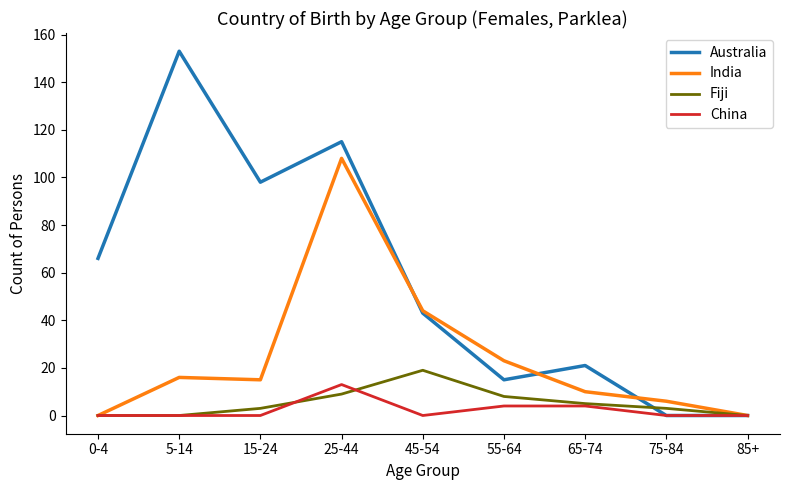

At which category is the sum across all series the highest?

25-44